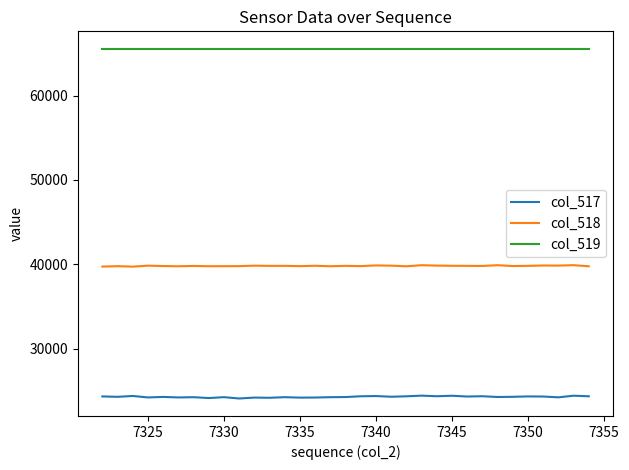

What is the sum of all col_518 values?

1314253